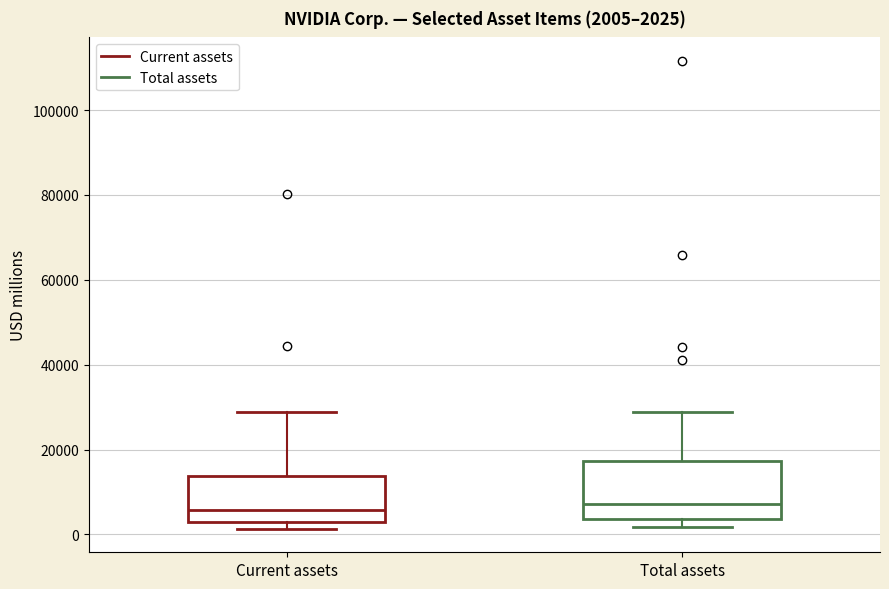

Which box is the tallest, from its lower edge to its upper edge?

Total assets